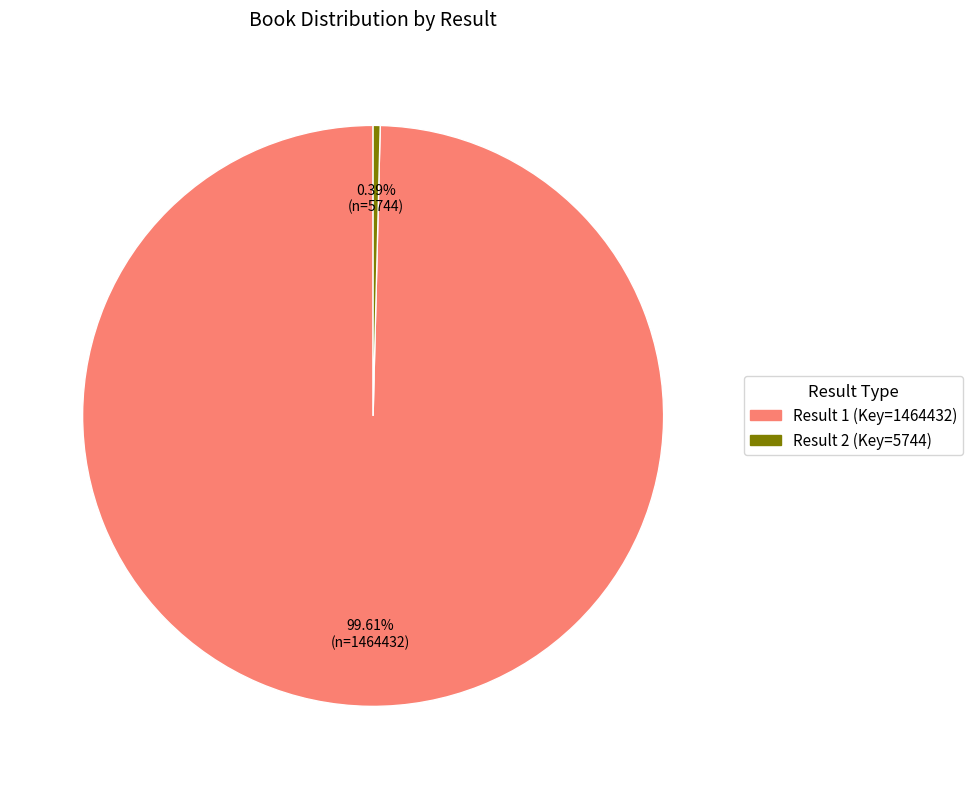

Is there a majority slice in this chart?

Yes